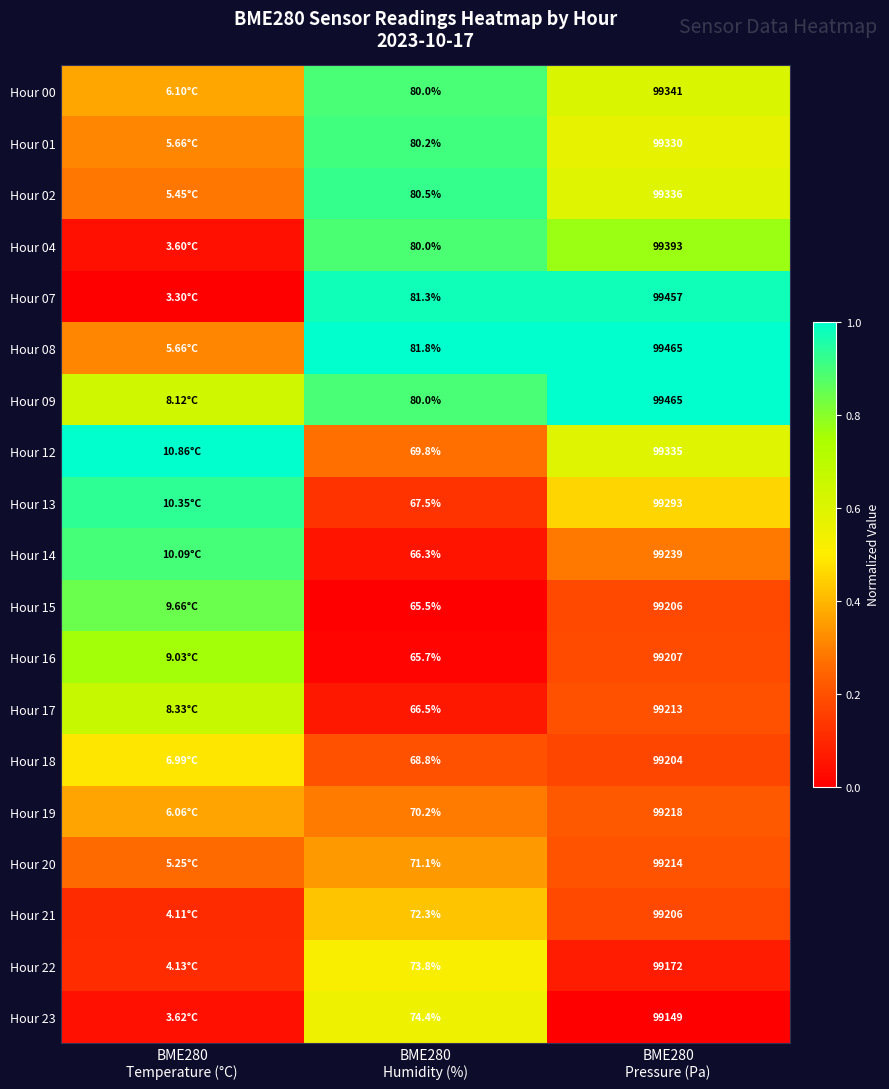

What is the difference between the highest and lowest values at BME280
Humidity (%)?

16.3